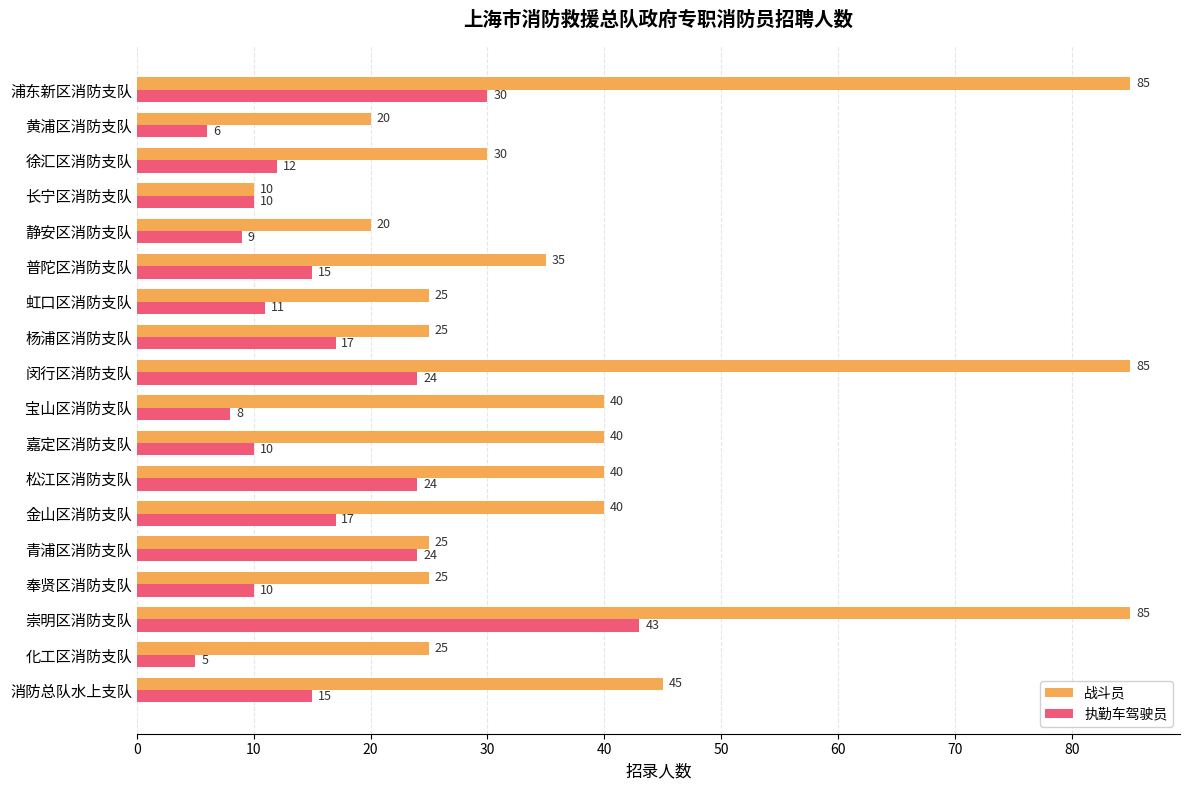

At which label is 战斗员 closest to 47?

消防总队水上支队